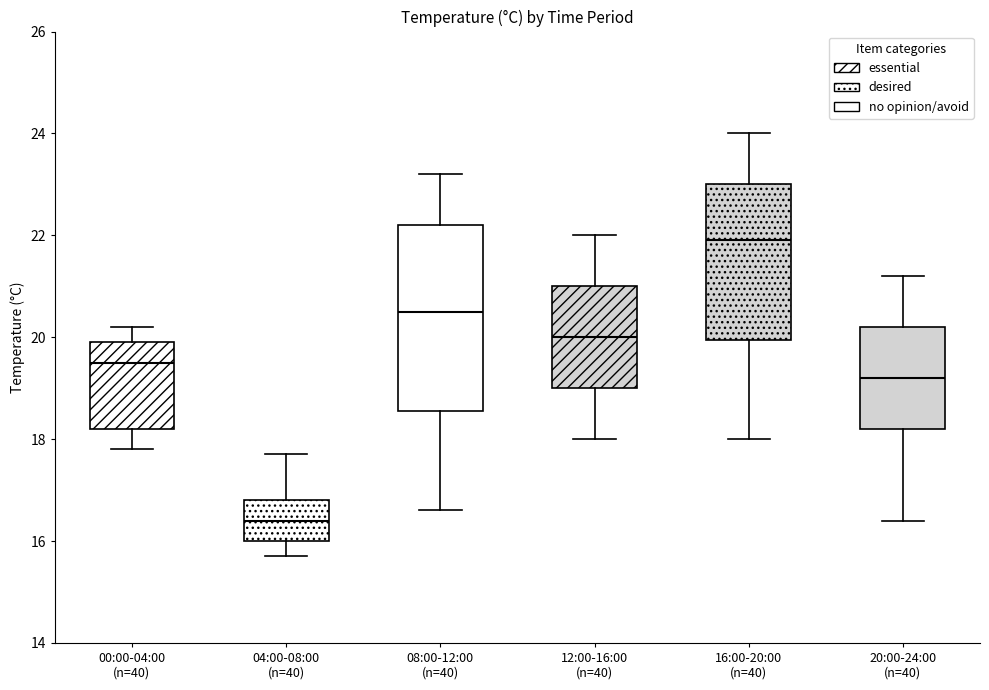

Reading left to right, read every box against the y-axis: the position of its median line, the range the box covers, and the ends of its whiskers. The values are not printed on the chart, so give them approximately, as read against the axis.

00:00-04:00 (n=40): median 19.6, box 18.2 to 20.0, whiskers 17.8 to 20.2
04:00-08:00 (n=40): median 16.4, box 16.0 to 16.8, whiskers 15.8 to 17.8
08:00-12:00 (n=40): median 20.6, box 18.6 to 22.2, whiskers 16.6 to 23.2
12:00-16:00 (n=40): median 20.0, box 19.0 to 21.0, whiskers 18.0 to 22.0
16:00-20:00 (n=40): median 22.0, box 20.0 to 23.0, whiskers 18.0 to 24.0
20:00-24:00 (n=40): median 19.2, box 18.2 to 20.2, whiskers 16.4 to 21.2